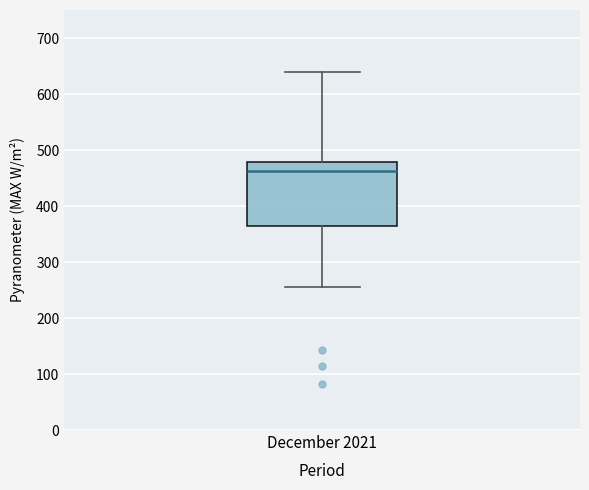

Transcribe this box plot: give where the median line is, the range the box spans, and where the two whiskers end, as read against the y-axis. The values are not printed on the chart, so give them approximately, as read against the axis.

median 460, box 370 to 480, whiskers 260 to 640